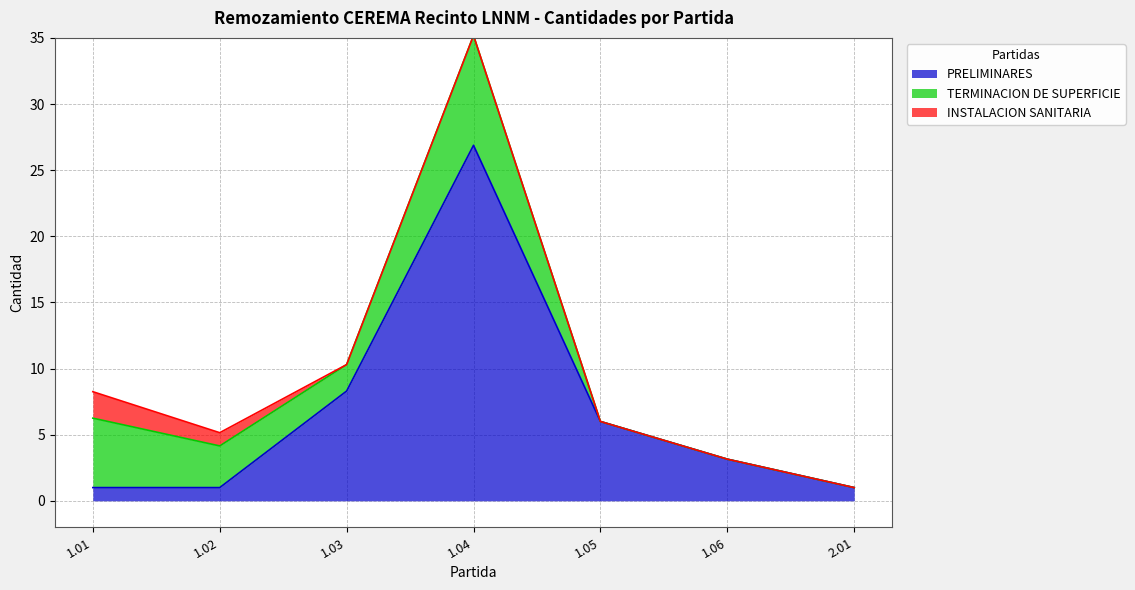

List the series in order of their peak value, highest first.

PRELIMINARES, TERMINACION DE SUPERFICIE, INSTALACION SANITARIA